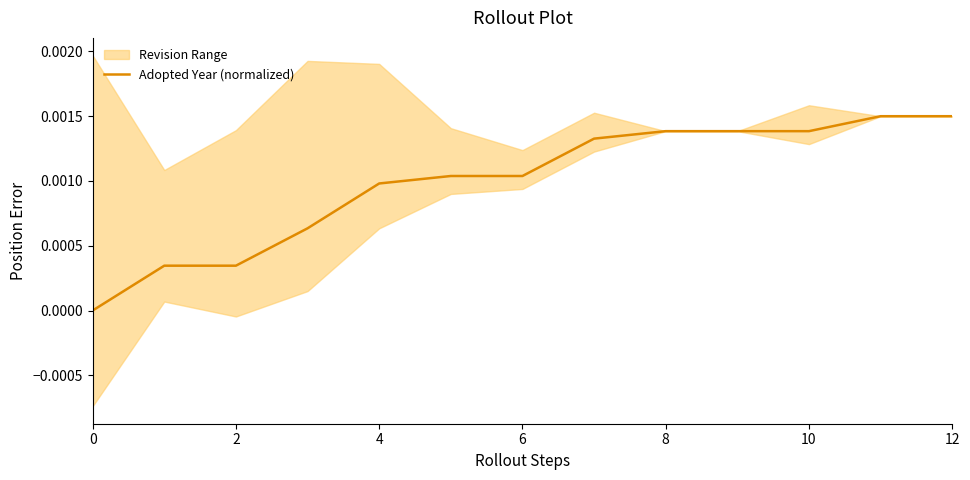

Does the chart have visible grid lines?

No